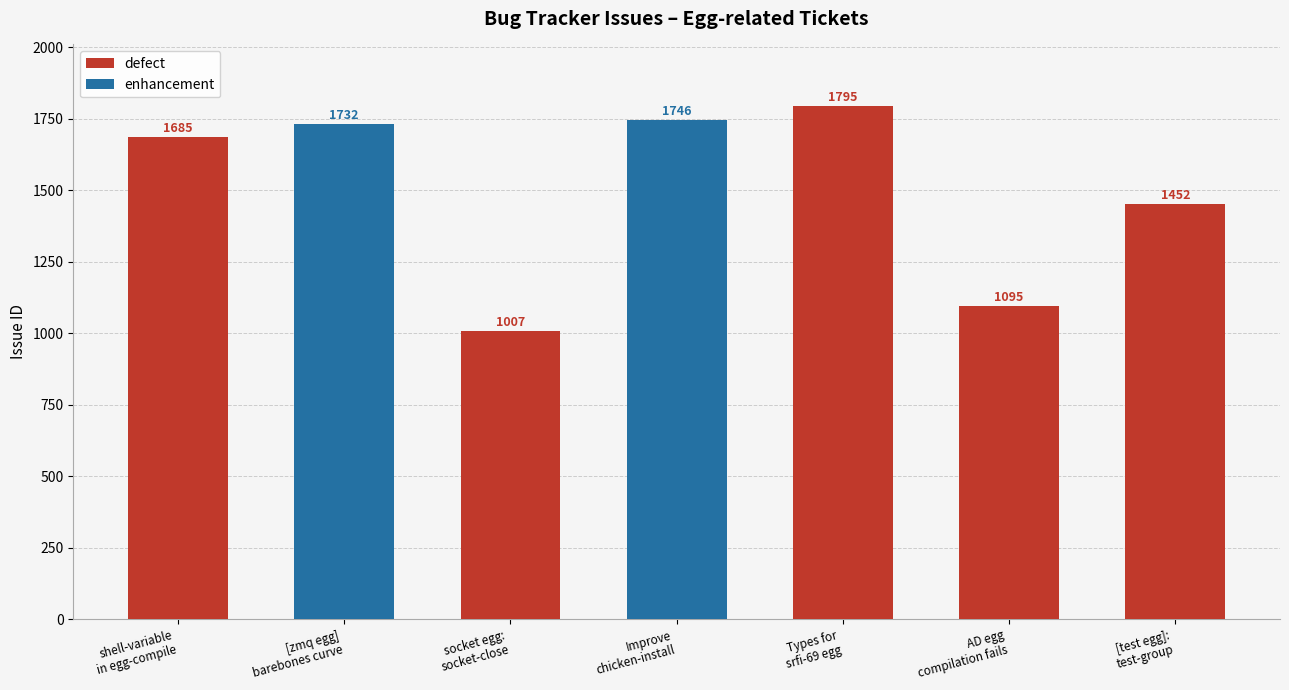

How many data points does each series have?

7